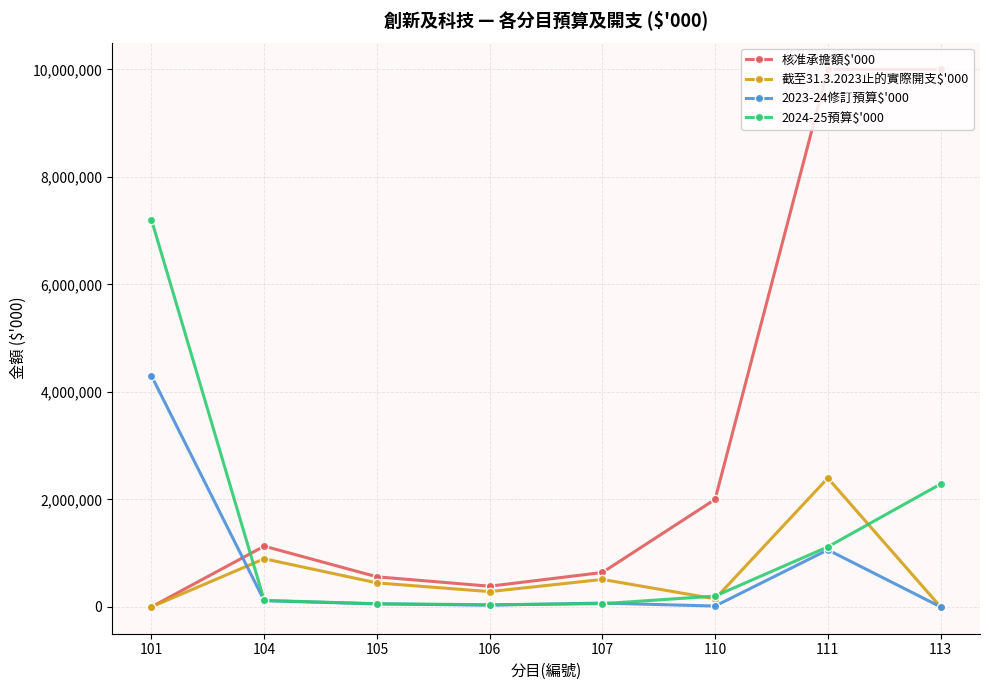

What are all the series names shown in the legend?

核准承擔額$'000, 截至31.3.2023止的實際開支$'000, 2023-24修訂預算$'000, 2024-25預算$'000